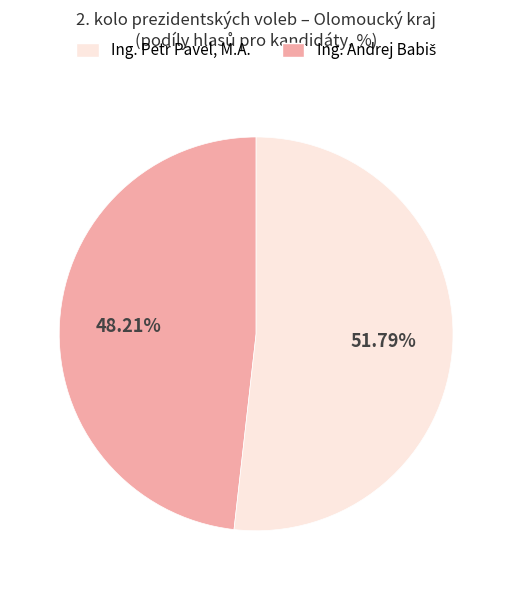

How many slices are in this pie chart?

2